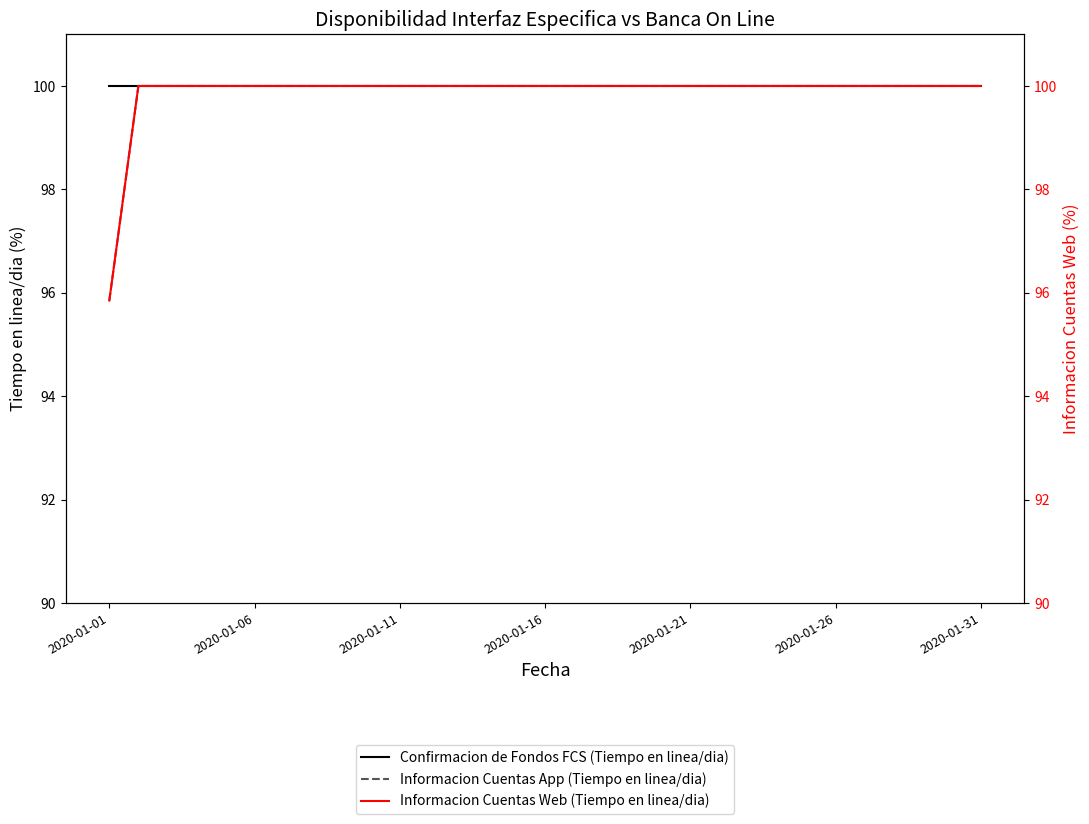

Reading right to left, list all the values displayed in this chart.

Confirmacion de Fondos FCS (Tiempo en linea/dia): 100.0	100.0	100.0	100.0	100.0	100.0	100.0	100.0	100.0	100.0	100.0	100.0	100.0	100.0	100.0	100.0	100.0	100.0	100.0	100.0	100.0	100.0	100.0	100.0	100.0	100.0	100.0	100.0	100.0	100.0	100.0
Informacion Cuentas App (Tiempo en linea/dia): 100.0	100.0	100.0	100.0	100.0	100.0	100.0	100.0	100.0	100.0	100.0	100.0	100.0	100.0	100.0	100.0	100.0	100.0	100.0	100.0	100.0	100.0	100.0	100.0	100.0	100.0	100.0	100.0	100.0	100.0	95.8
Informacion Cuentas Web (Tiempo en linea/dia): 100.0	100.0	100.0	100.0	100.0	100.0	100.0	100.0	100.0	100.0	100.0	100.0	100.0	100.0	100.0	100.0	100.0	100.0	100.0	100.0	100.0	100.0	100.0	100.0	100.0	100.0	100.0	100.0	100.0	100.0	95.8